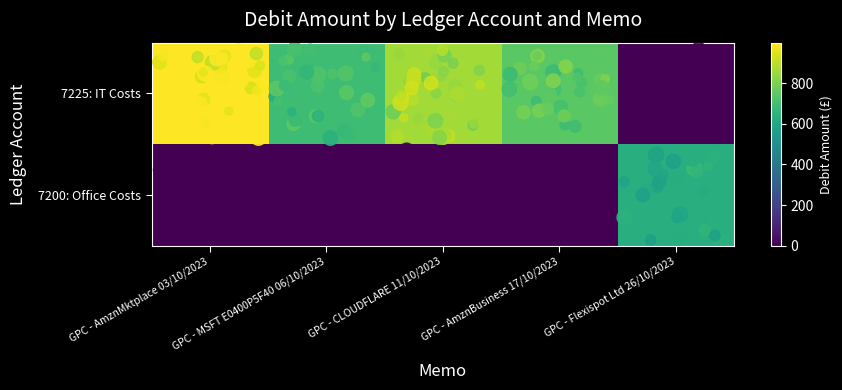

Reading left to right, extract all data points from this chart.

7225: IT Costs: GPC - AmznMktplace 03/10/2023=999.8	GPC - MSFT E0400P5F40 06/10/2023=690.0	GPC - CLOUDFLARE 11/10/2023=861.1	GPC - AmznBusiness 17/10/2023=745.0	GPC - Flexispot Ltd 26/10/2023=0.0
7200: Office Costs: GPC - AmznMktplace 03/10/2023=0.0	GPC - MSFT E0400P5F40 06/10/2023=0.0	GPC - CLOUDFLARE 11/10/2023=0.0	GPC - AmznBusiness 17/10/2023=0.0	GPC - Flexispot Ltd 26/10/2023=625.0